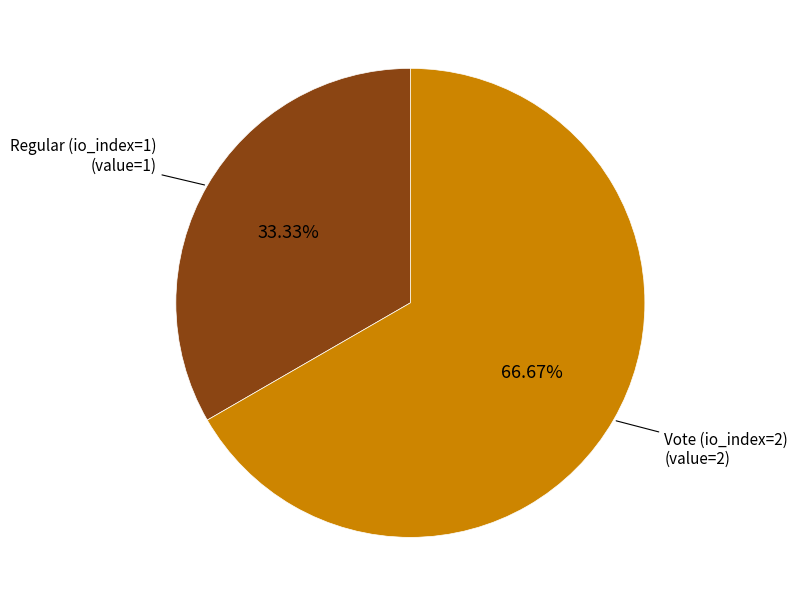

What portion of the pie excludes Regular (io_index=1)?

66.7%